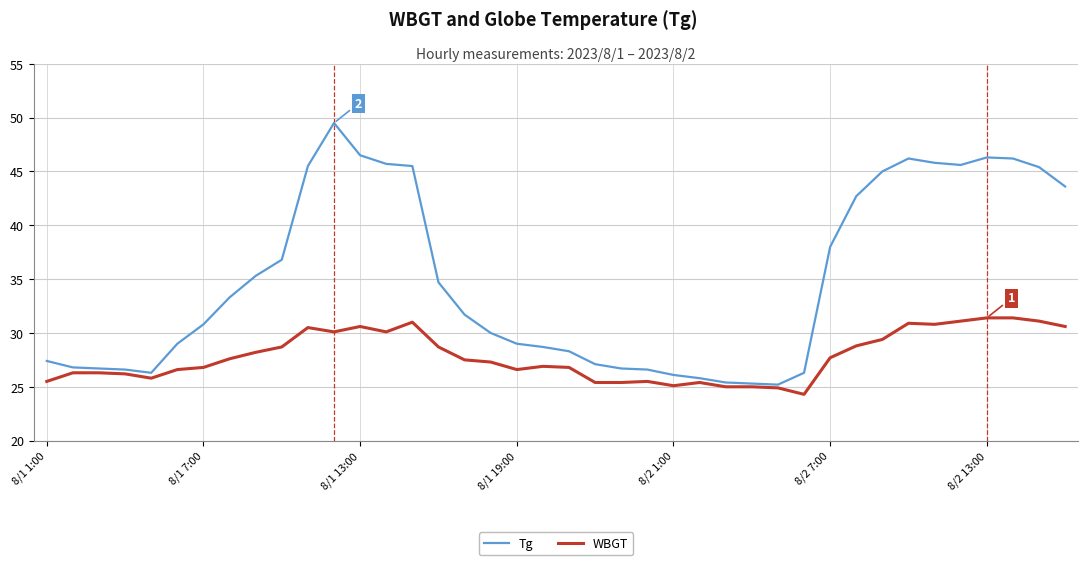

Which series has the largest range (max minus min)?

Tg